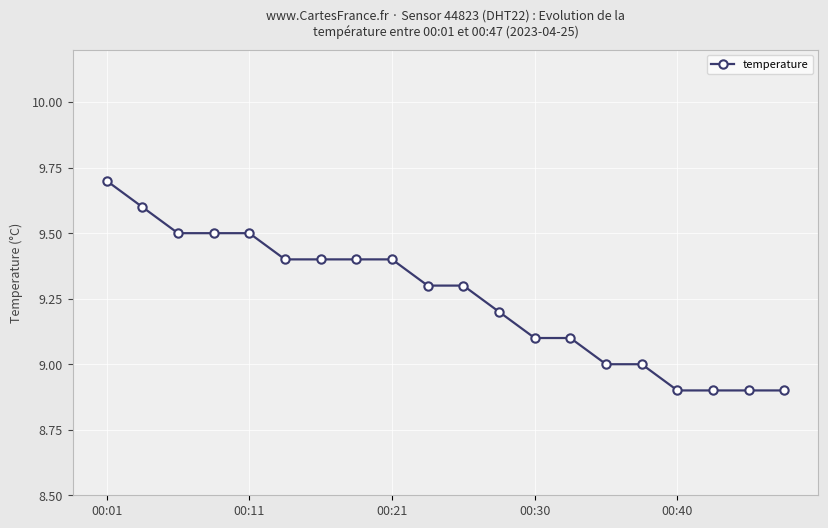

What is the sum of all values?

185.0